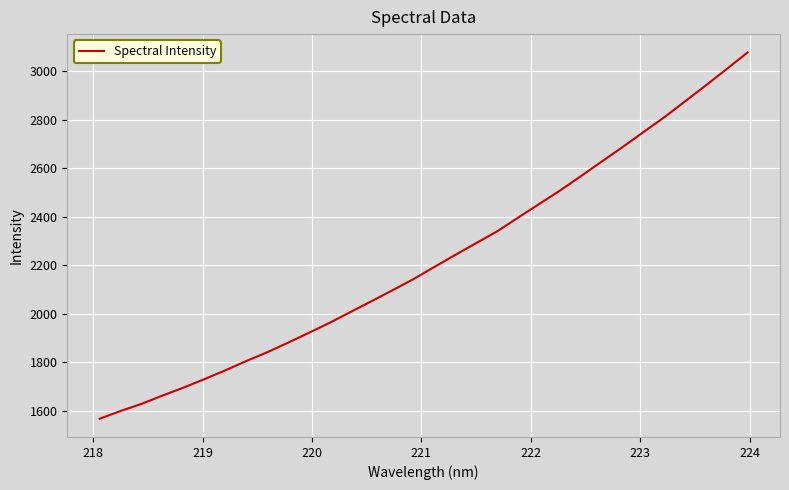

What is the greatest value displayed?

3078.3